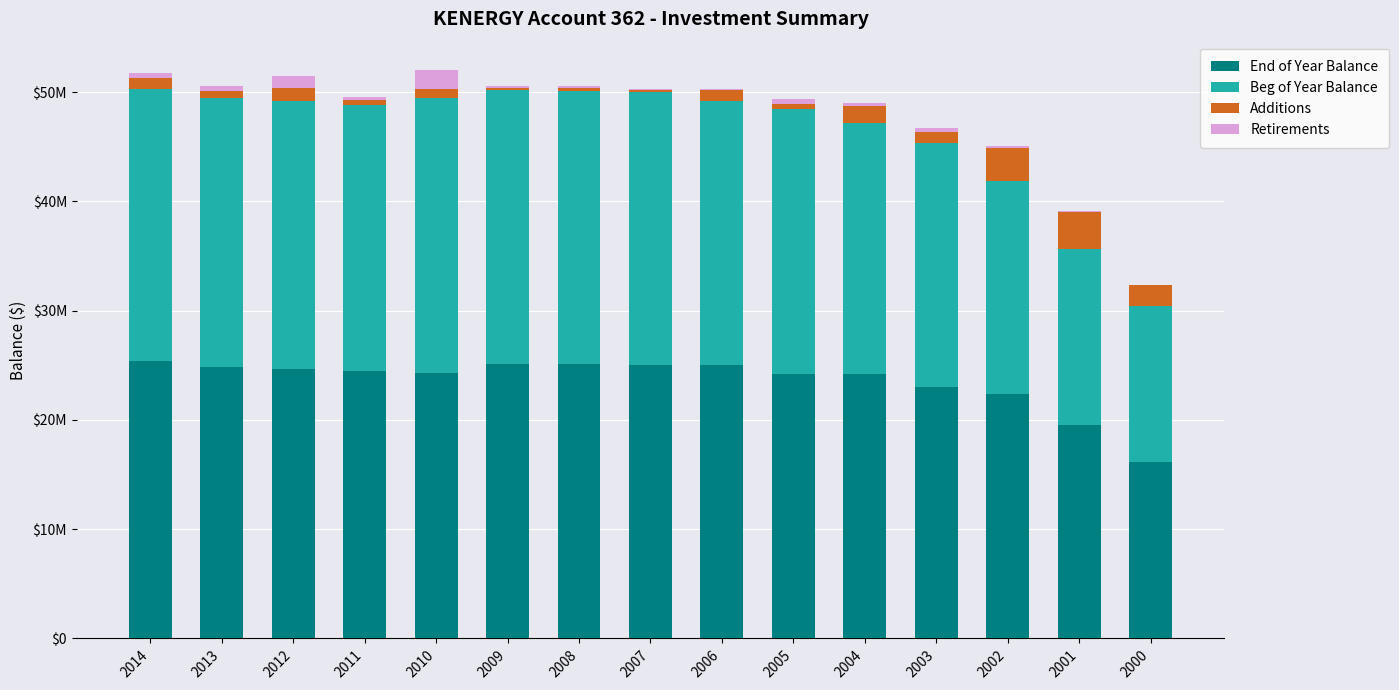

What is the sum of the End of Year Balance values at 2013 and 2005?

49066494